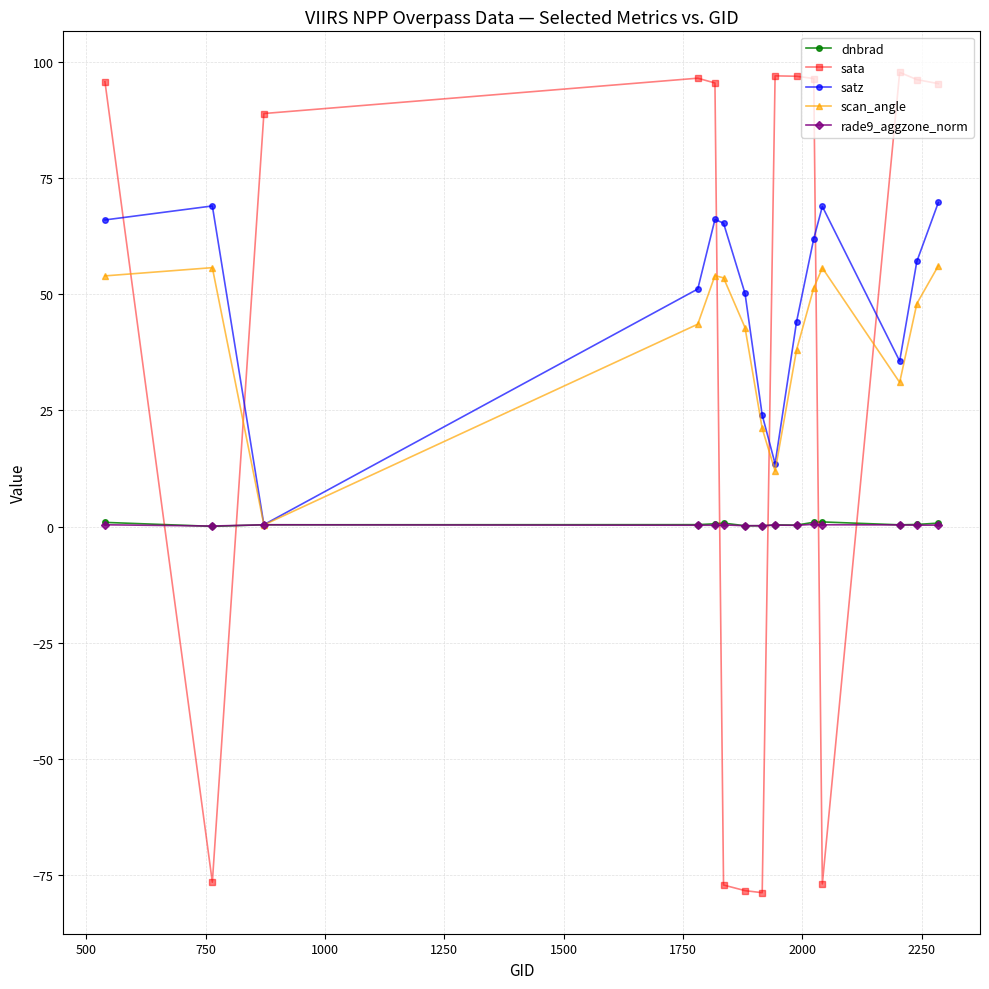

Which series has the largest range (max minus min)?

sata